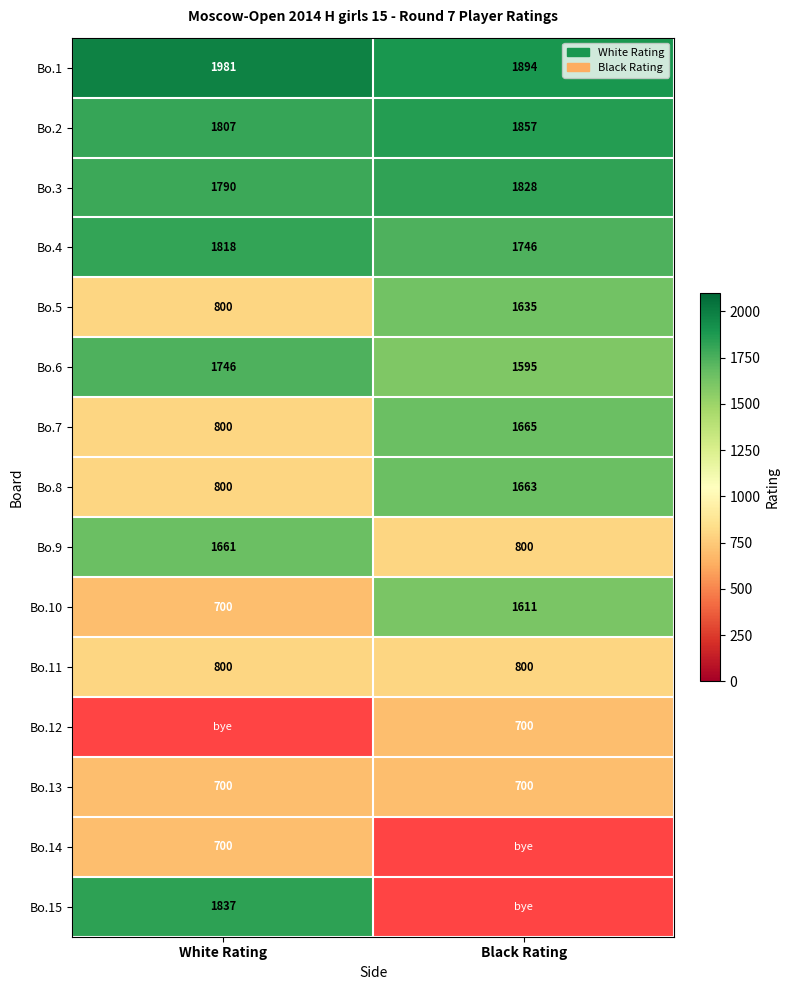

List the labels in order of Bo.1 value, smallest first.

Black Rating, White Rating